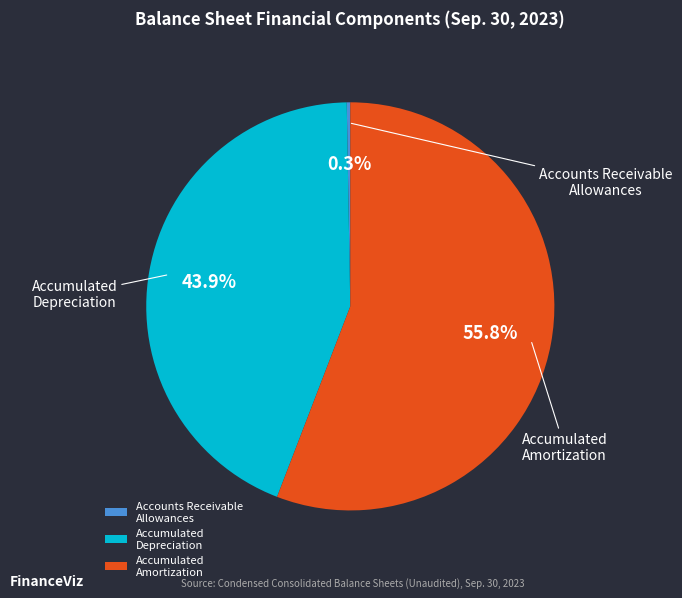

Does any single category account for the majority?

Yes